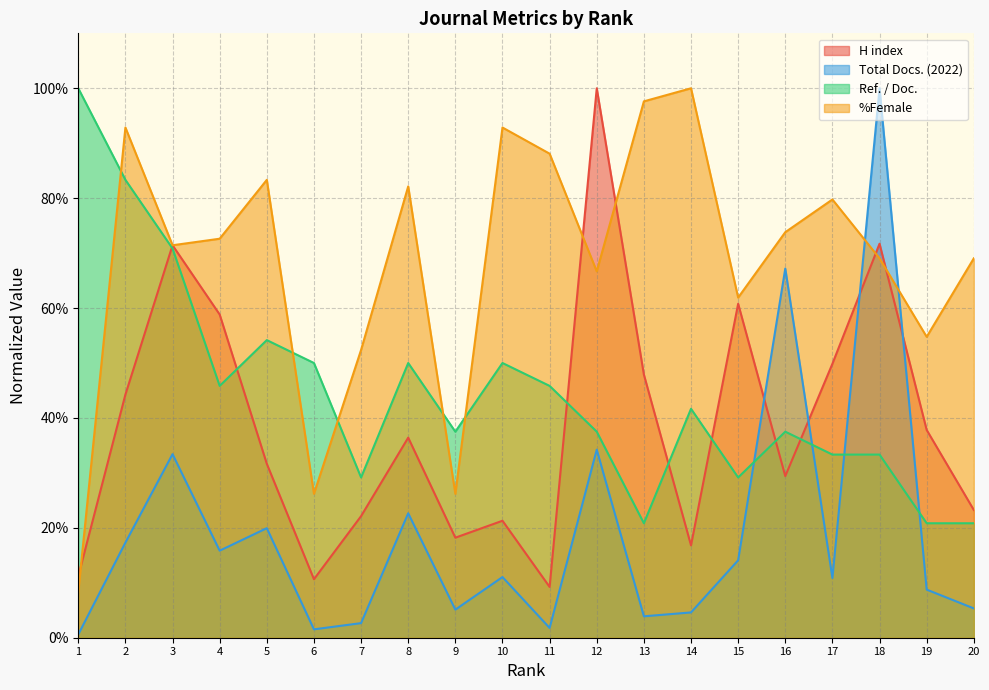

Reading left to right, list all the values displayed in this chart.

H index: 11.2	44.3	71.4	58.8	31.7	10.6	22.1	36.4	18.2	21.3	9.2	100.0	47.9	16.8	60.8	29.4	49.9	71.7	37.8	23.2
Total Docs. (2022): 0.6	17.3	33.4	15.8	19.9	1.5	2.7	22.6	5.1	11.0	1.8	34.2	3.9	4.6	14.1	67.2	10.9	100.0	8.8	5.3
Ref. / Doc.: 100.0	83.3	70.8	45.8	54.2	50.0	29.2	50.0	37.5	50.0	45.8	37.5	20.8	41.7	29.2	37.5	33.3	33.3	20.8	20.8
%Female: 8.3	92.9	71.4	72.6	83.3	26.2	52.4	82.1	26.2	92.9	88.1	66.7	97.6	100.0	61.9	73.8	79.8	69.0	54.8	69.0